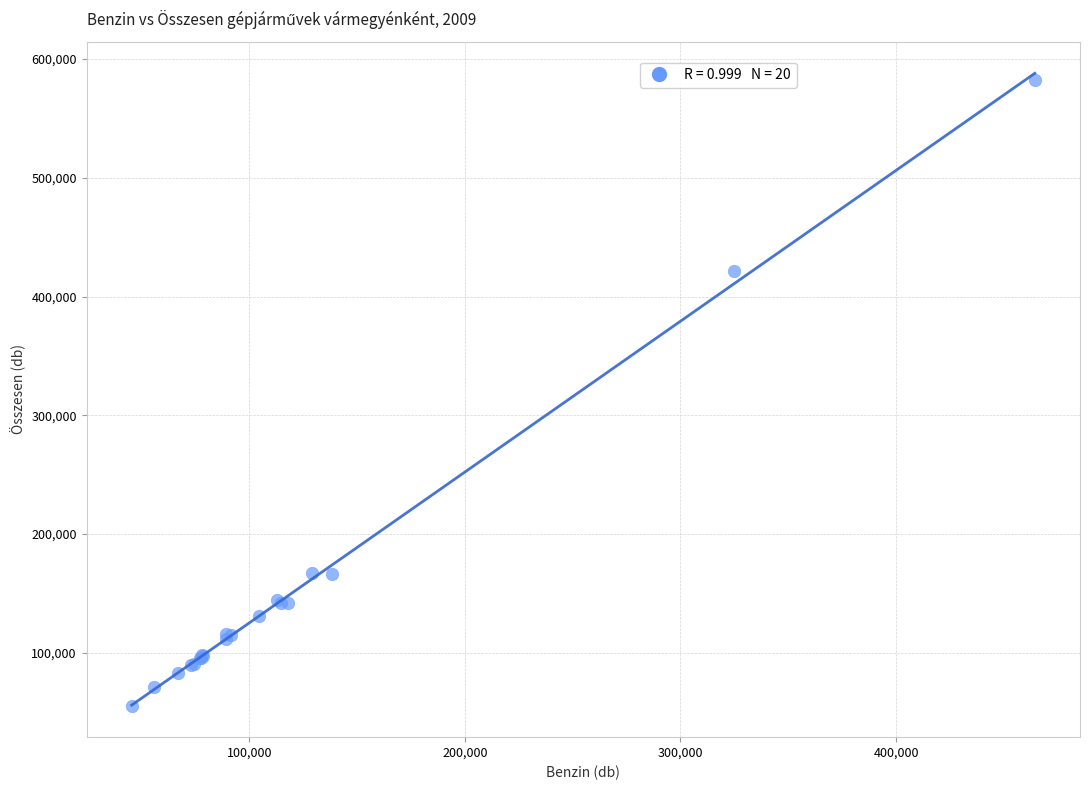

What Y value in the scatter plot is closest to 318698?

421739